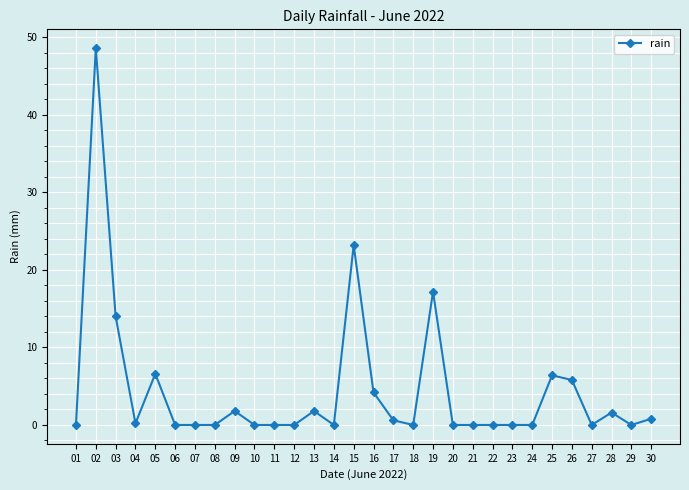

What is the greatest value displayed?

48.6